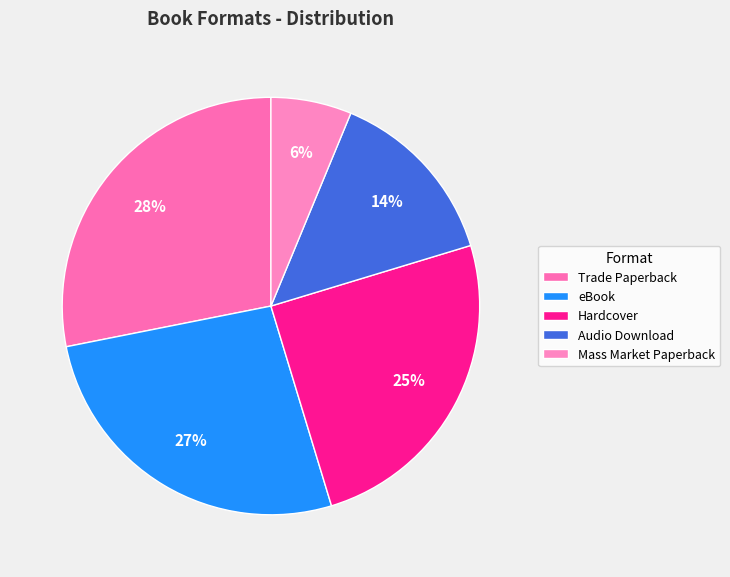

Is it true that Audio Download is 1% of the pie?

False